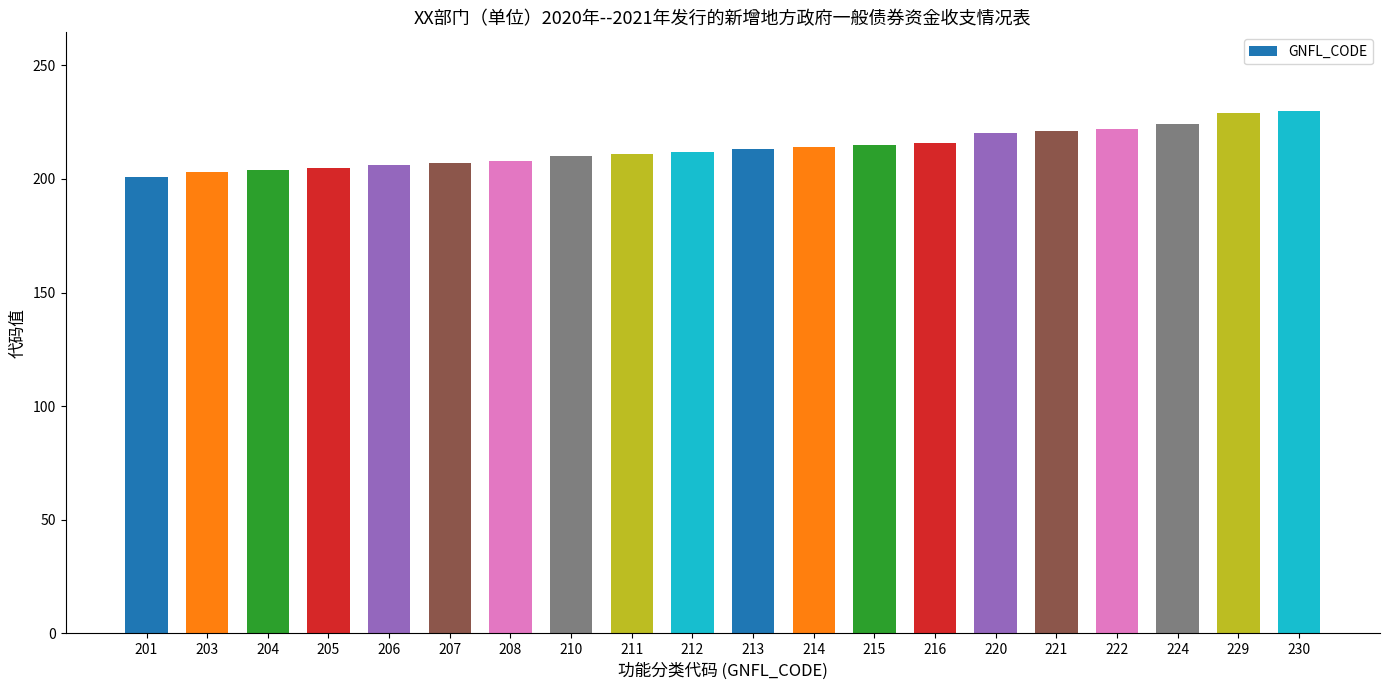

What is the sum of all values?

4271